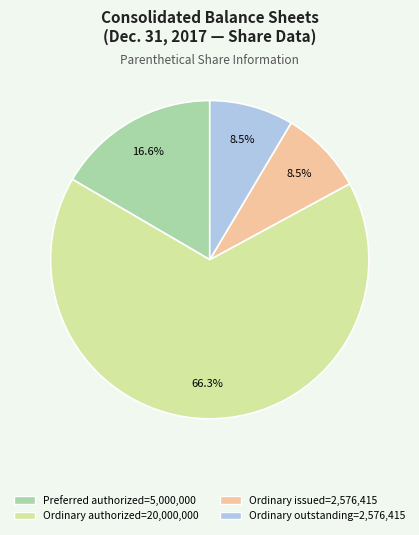

Count the number of slices in the pie.

4